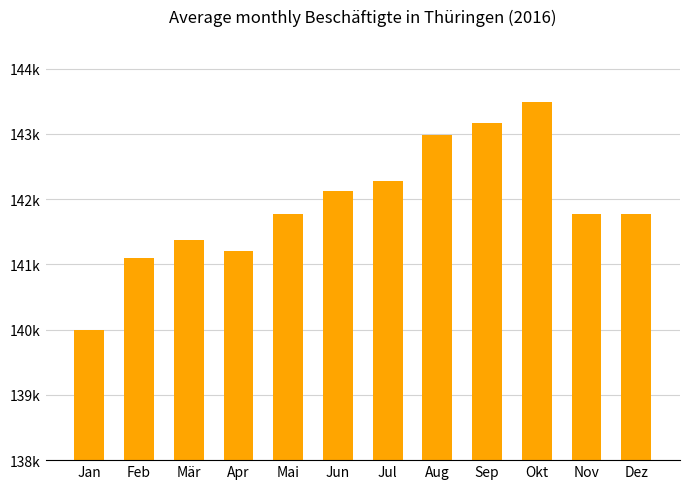

Are the bars horizontal?

No